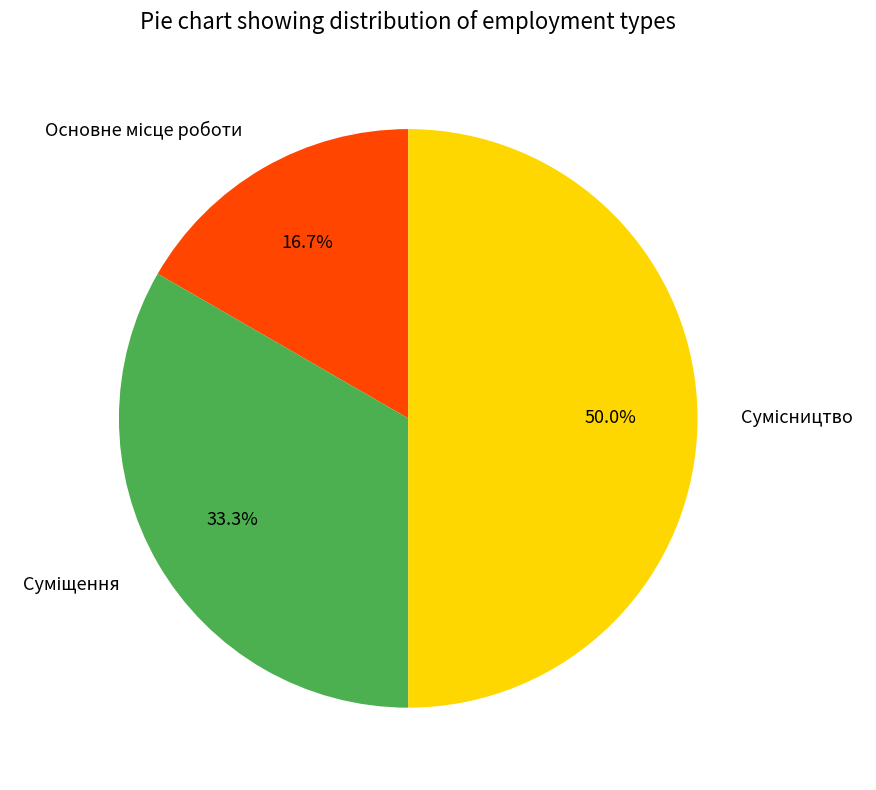

The Сумісництво slice represents 50% of the pie. True or false?

True